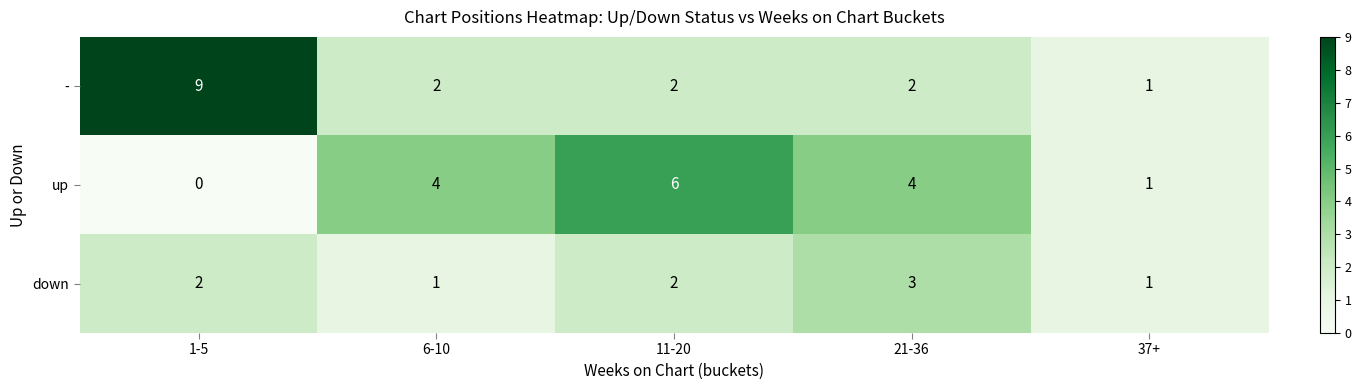

What is the difference between the highest and lowest values at 1-5?

9